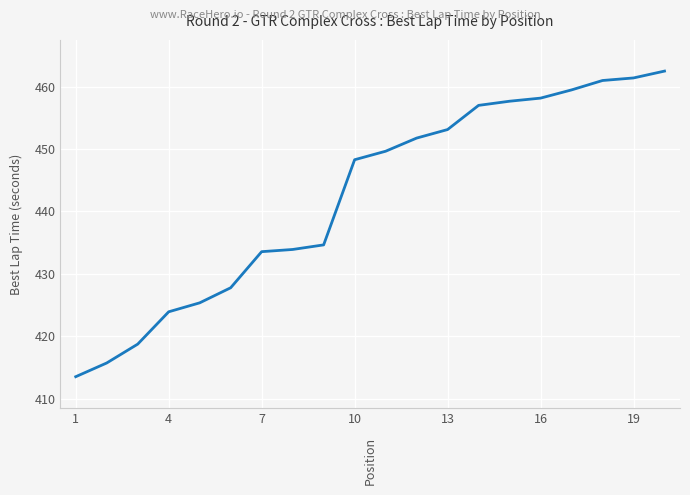

True or false: there are more than 2 points higher than both neighbors.

False